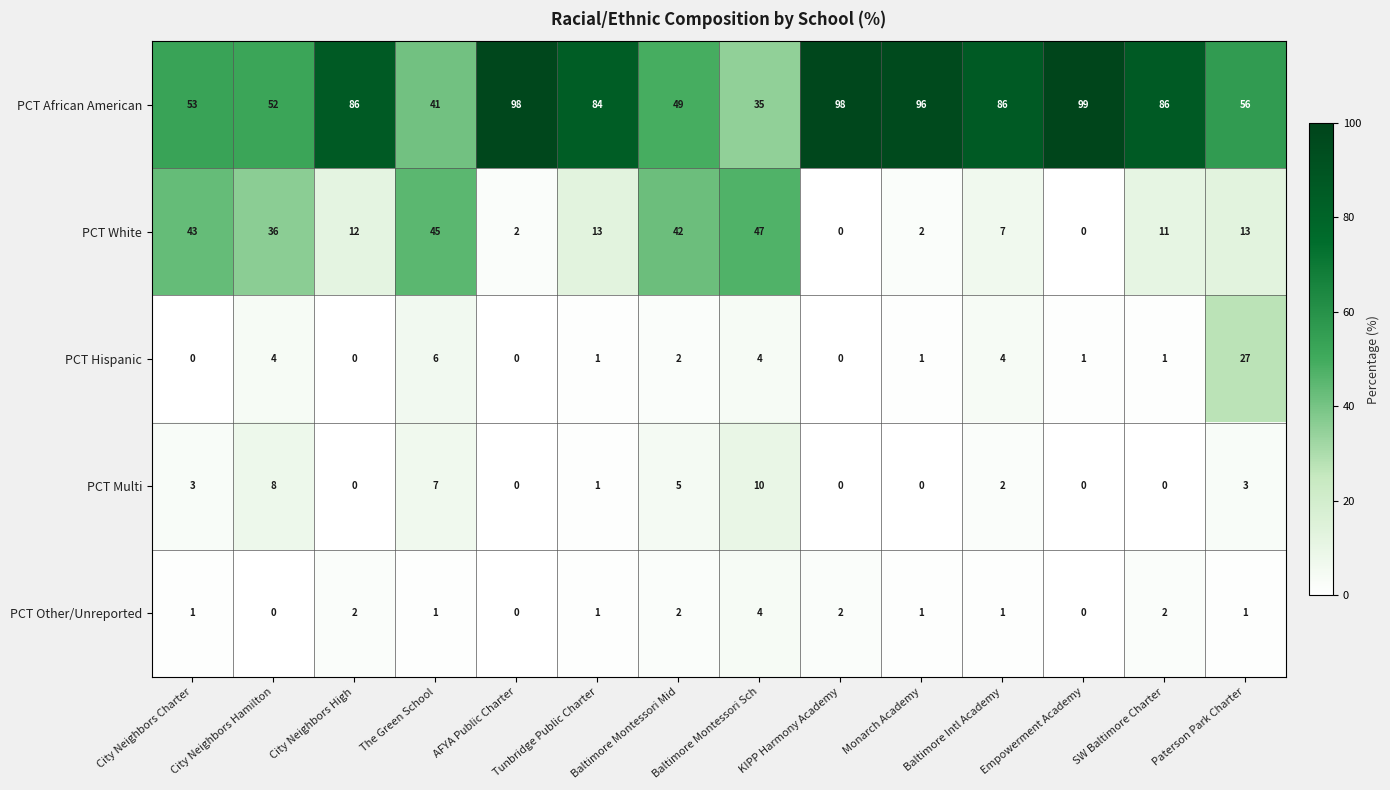

How many series are shown in this chart?

5